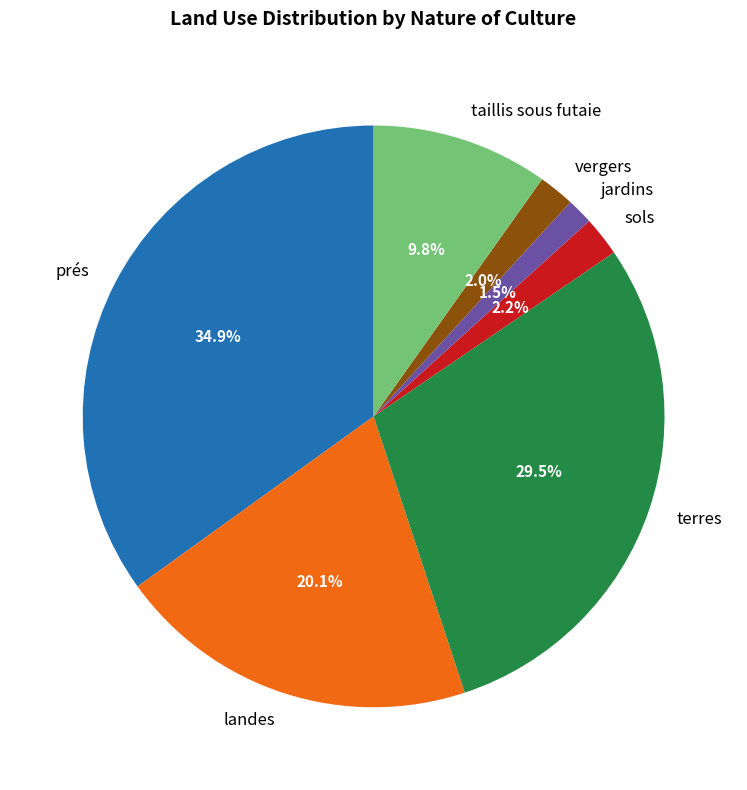

What portion of the pie excludes prés?

65.1%